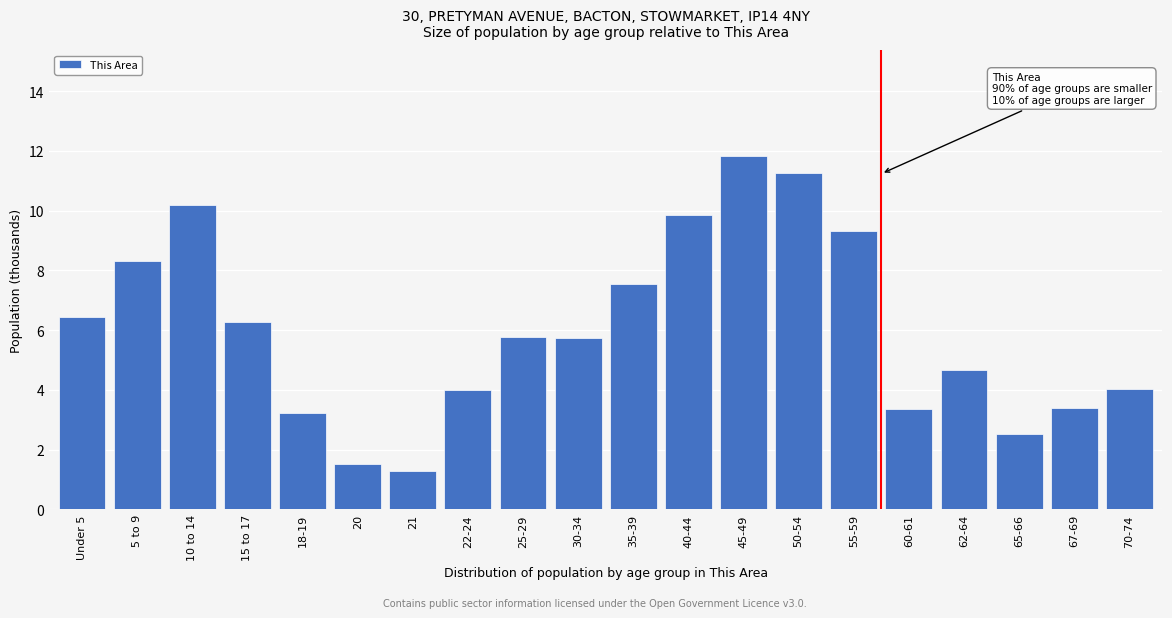

What is the minimum value shown in the chart?

1.3